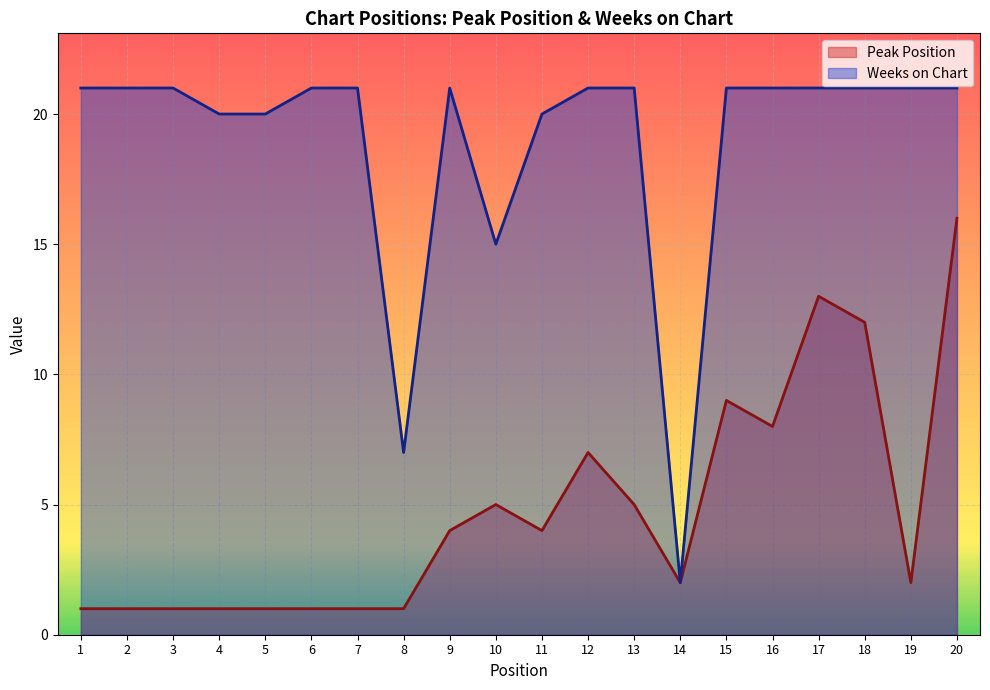

What is the total value across all series at 10?

20